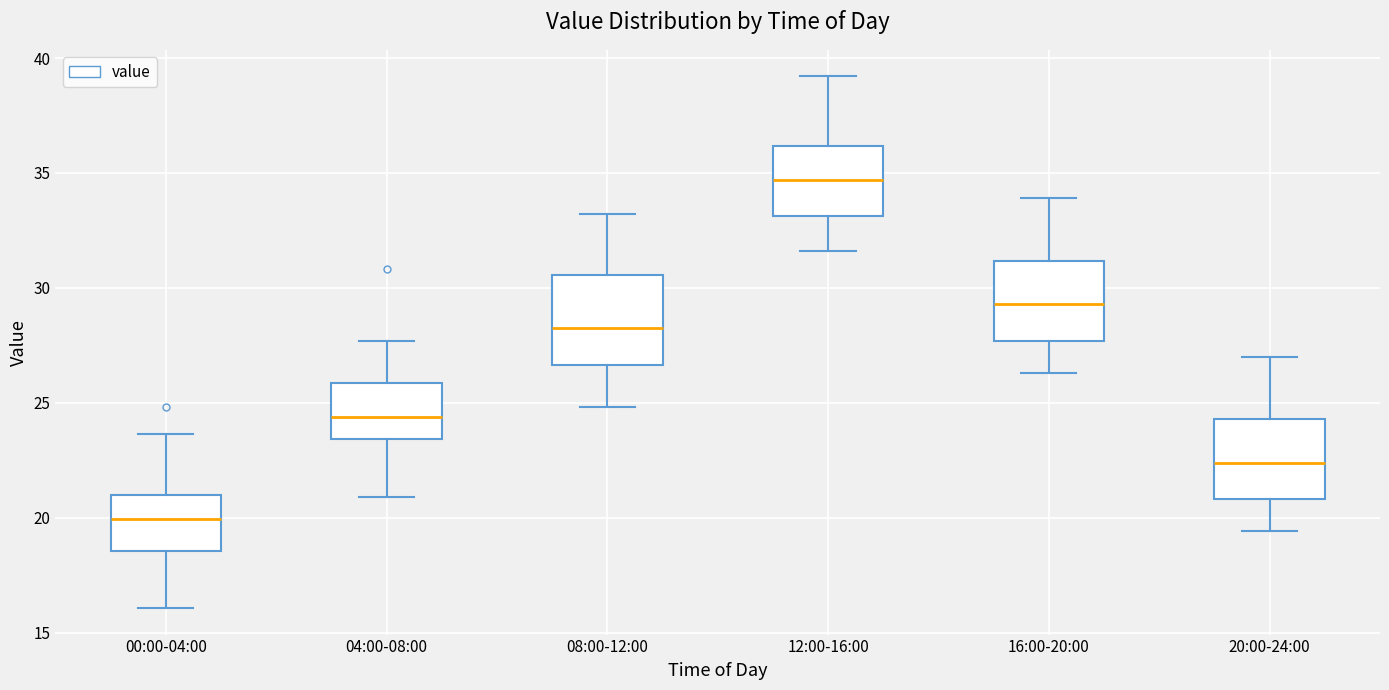

Reading left to right, read every box against the y-axis: the position of its median line, the range the box covers, and the ends of its whiskers. The values are not printed on the chart, so give them approximately, as read against the axis.

00:00-04:00: median 20.0, box 18.5 to 21.0, whiskers 16.0 to 23.5
04:00-08:00: median 24.5, box 23.5 to 26.0, whiskers 21.0 to 27.5
08:00-12:00: median 28.5, box 26.5 to 30.5, whiskers 25.0 to 33.0
12:00-16:00: median 34.5, box 33.0 to 36.0, whiskers 31.5 to 39.0
16:00-20:00: median 29.5, box 27.5 to 31.0, whiskers 26.5 to 34.0
20:00-24:00: median 22.5, box 21.0 to 24.5, whiskers 19.5 to 27.0